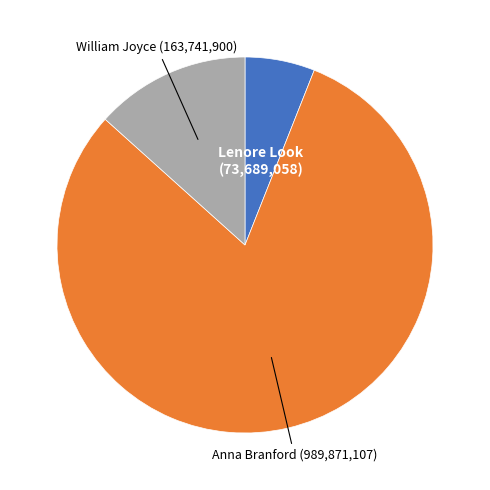

Combined, do Lenore Look and William Joyce account for over 50%?

No